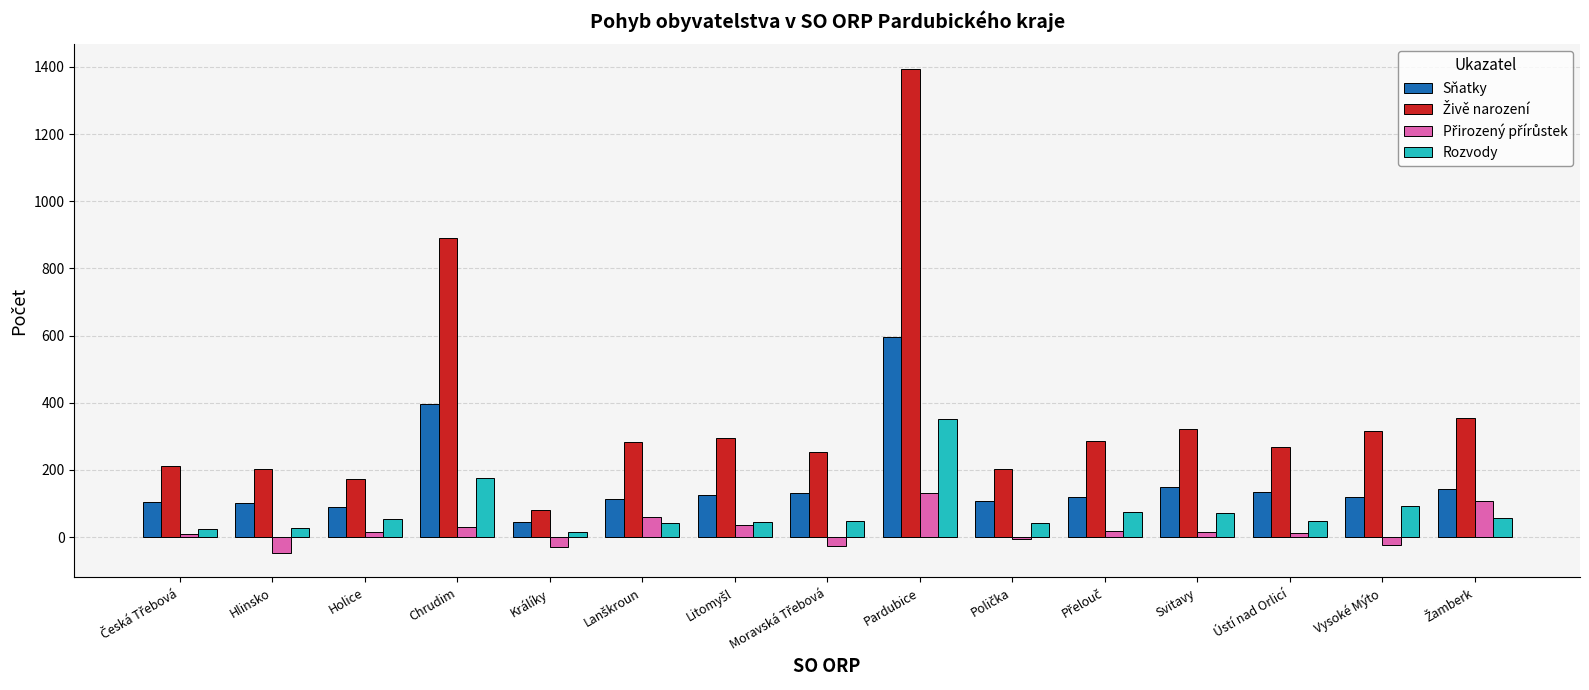

How many categories are shown in the chart?

15